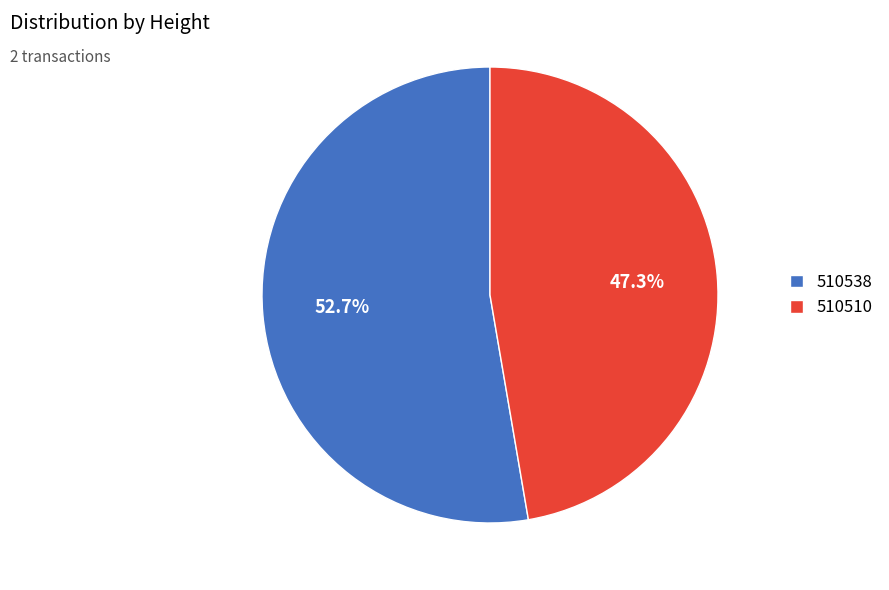

The 510538 slice represents 53% of the pie. True or false?

True